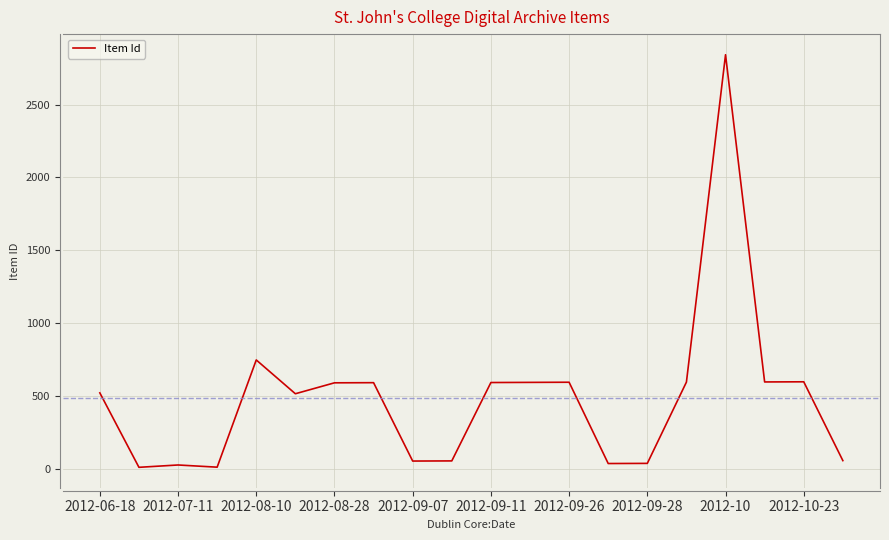

What is the greatest value displayed?

2842